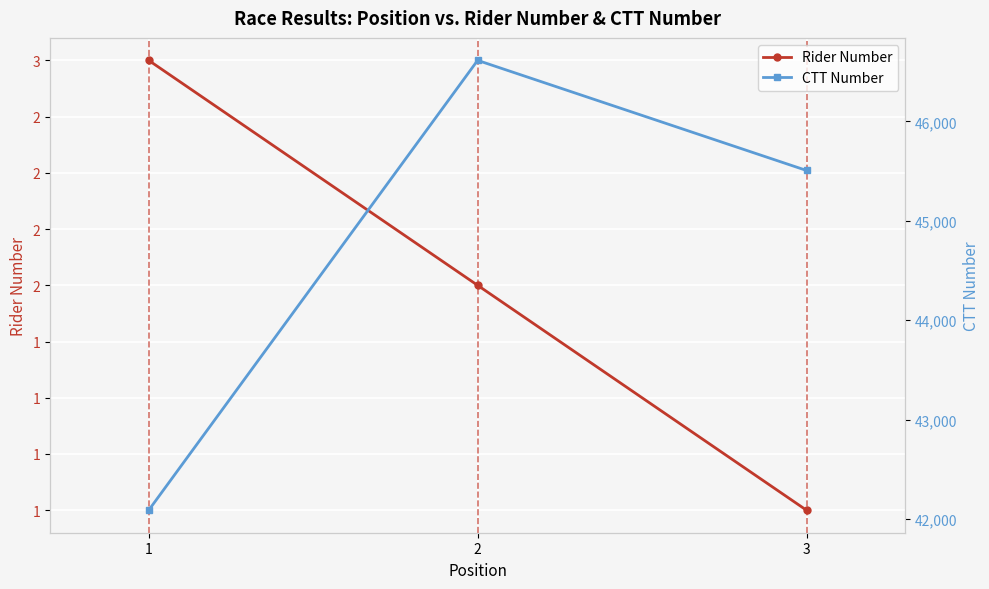

What is the difference between the maximum and second lowest values in the CTT Number series?

1107